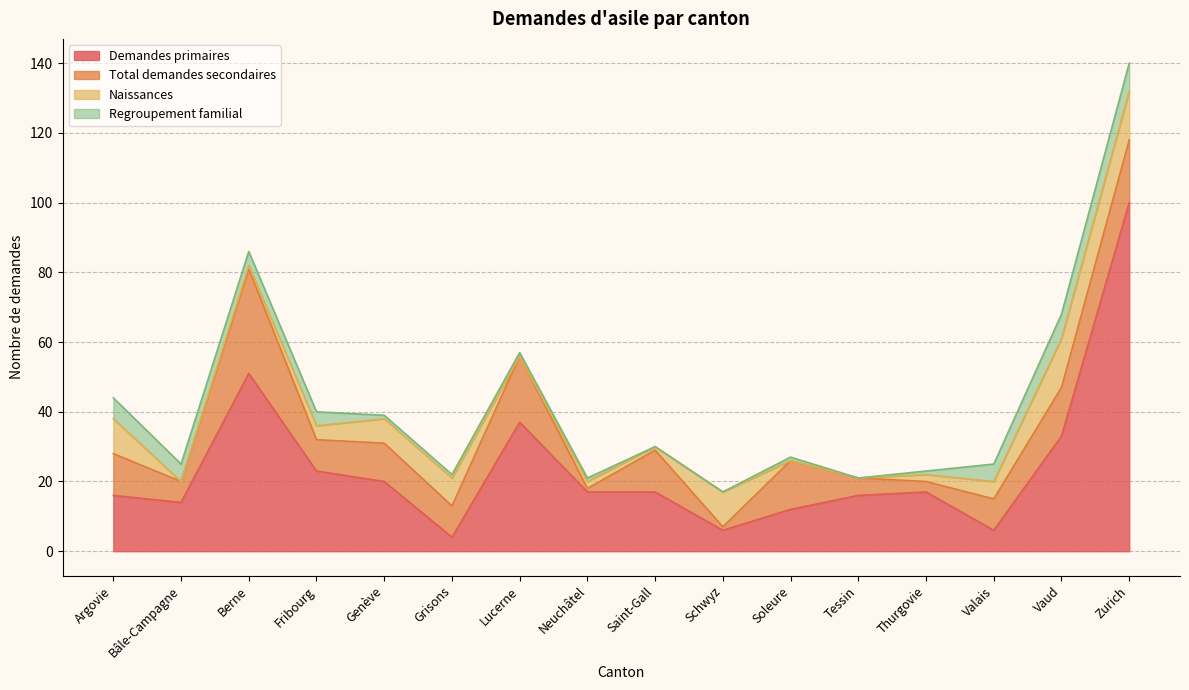

Rank the categories by Naissances value from highest to lowest.

Vaud, Zurich, Argovie, Schwyz, Grisons, Genève, Valais, Fribourg, Neuchâtel, Thurgovie, Berne, Saint-Gall, Bâle-Campagne, Lucerne, Soleure, Tessin